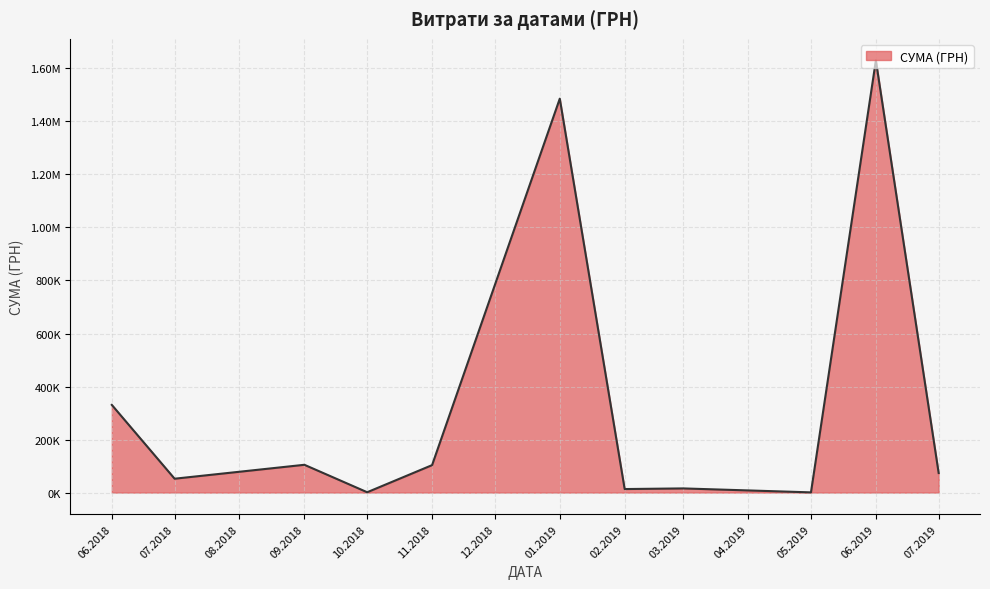

Does the chart have visible grid lines?

Yes